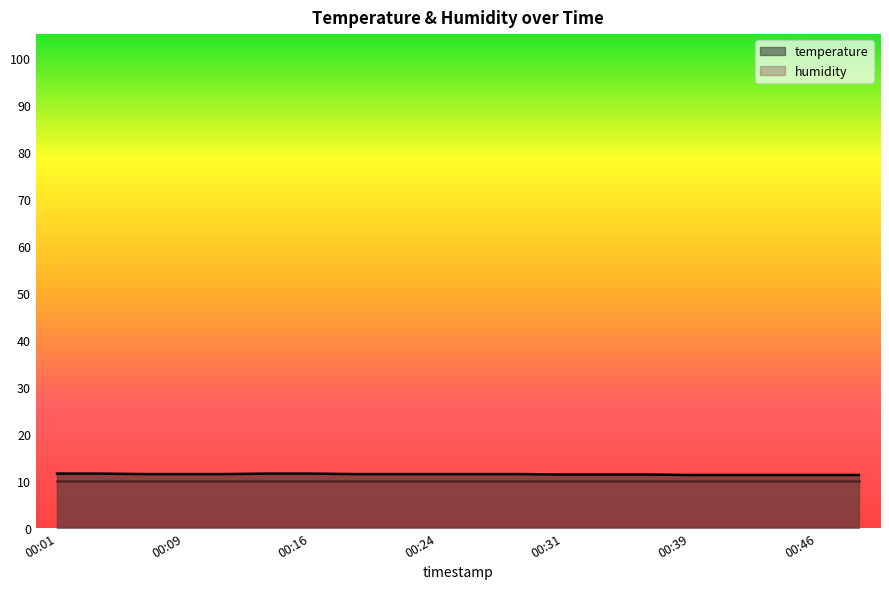

How many lines are shown in the chart?

2